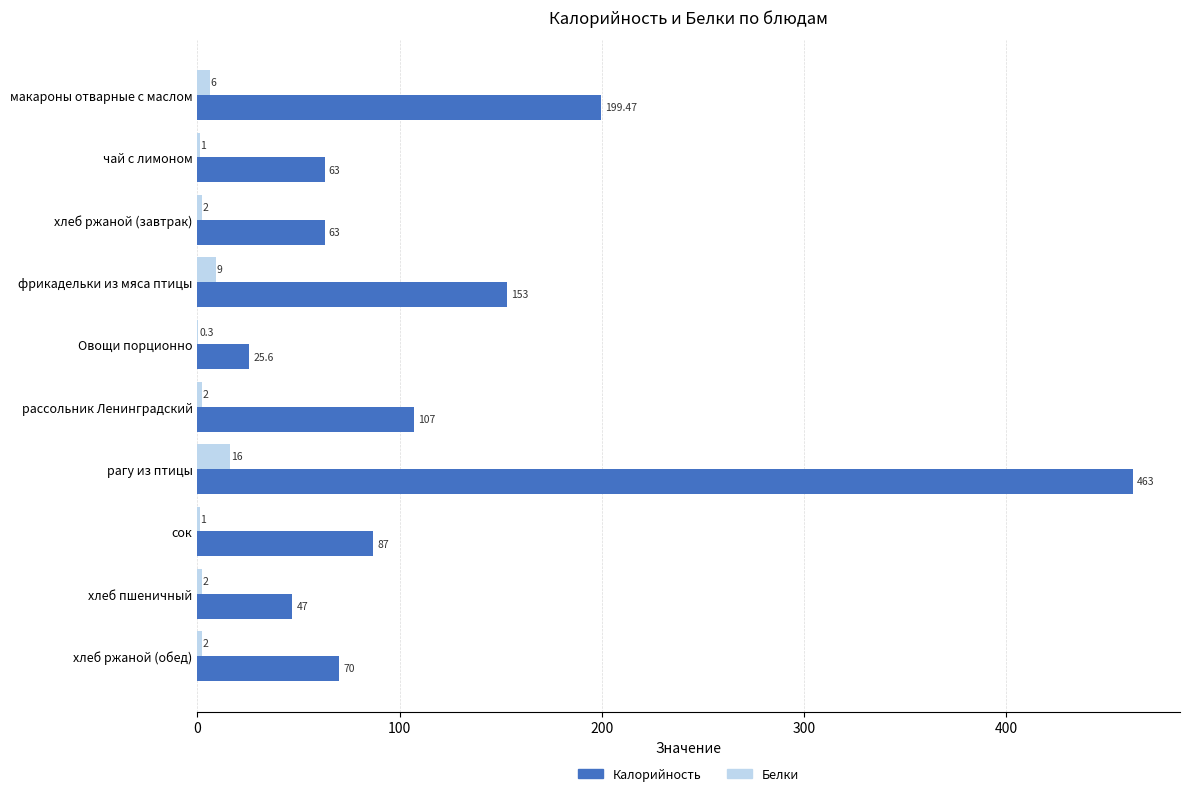

What is the sum of all Белки values?

41.3